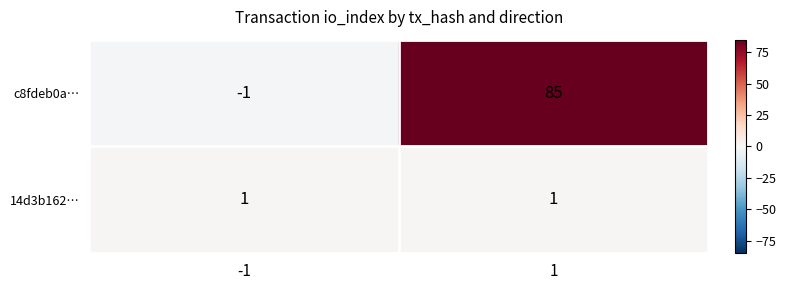

Which series has the largest total across all categories?

c8fdeb0a…